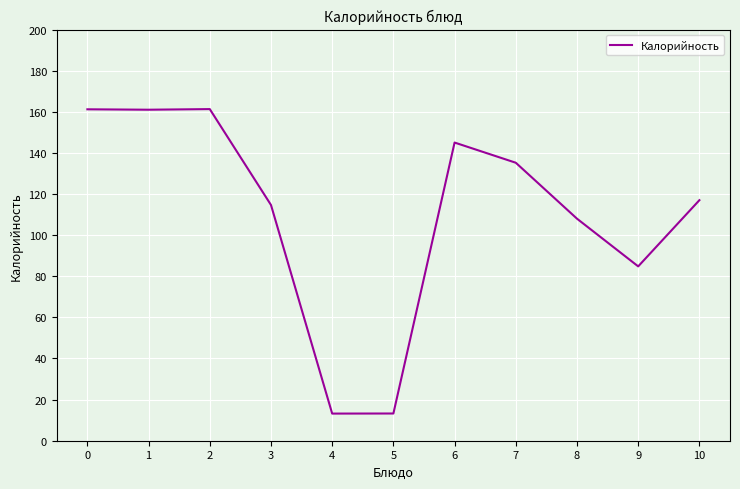

Is it true that the value at 10 is 117.0?

True